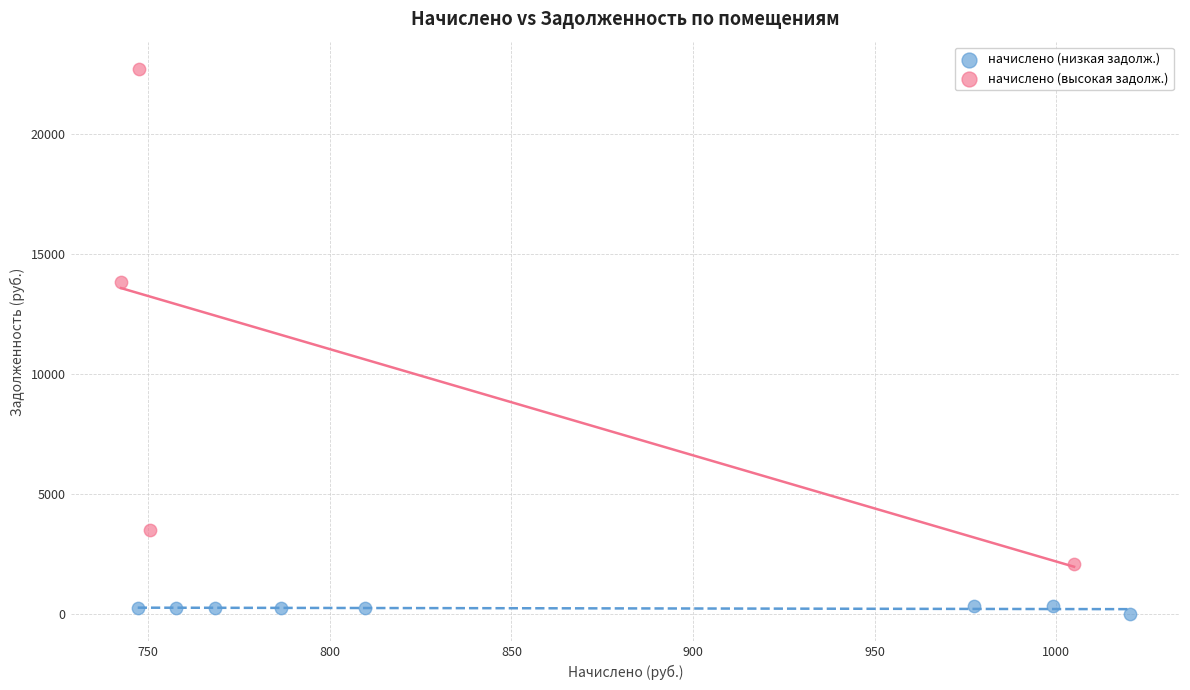

Which series contains the highest Y value?

начислено (высокая задолж.)